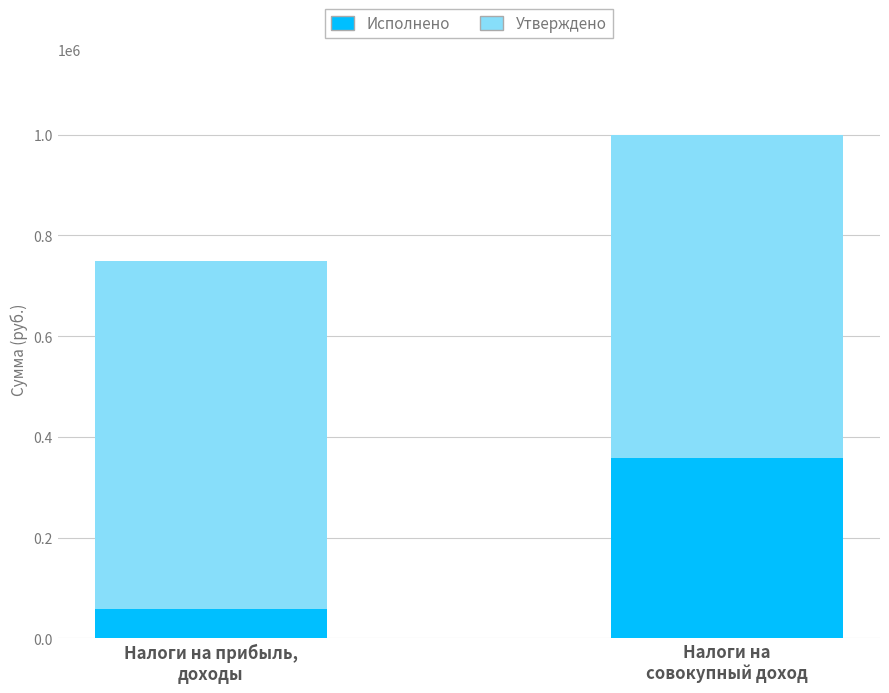

Reading left to right, what are the values for Исполнено?

57773.9	358298.0